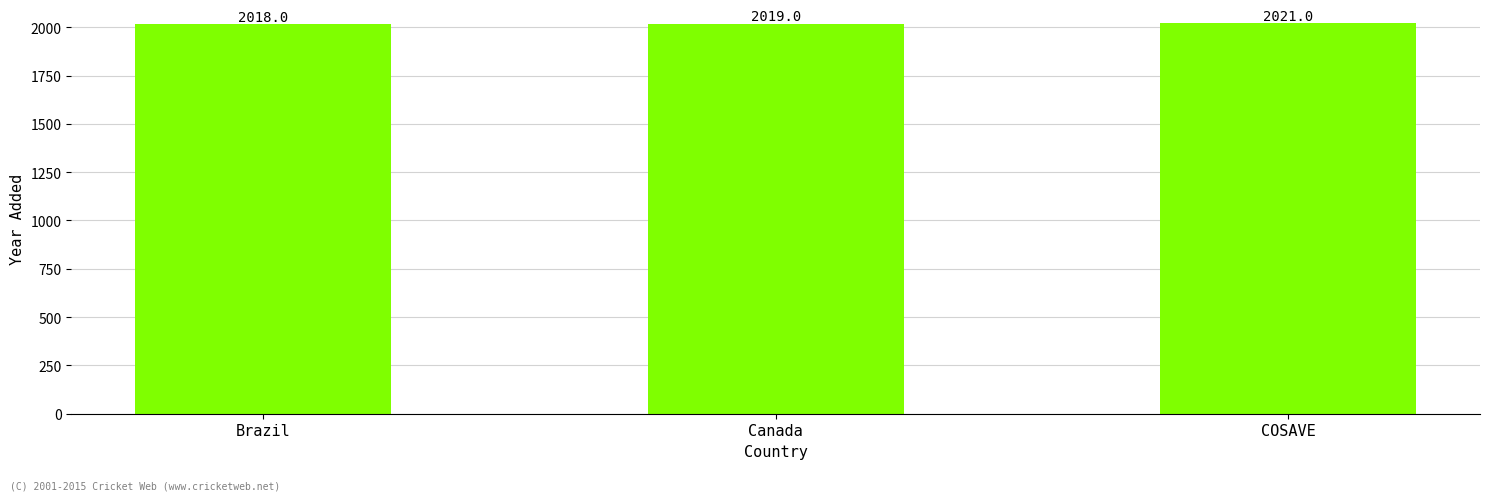

What is the label of the 2nd bar from the left?

Canada